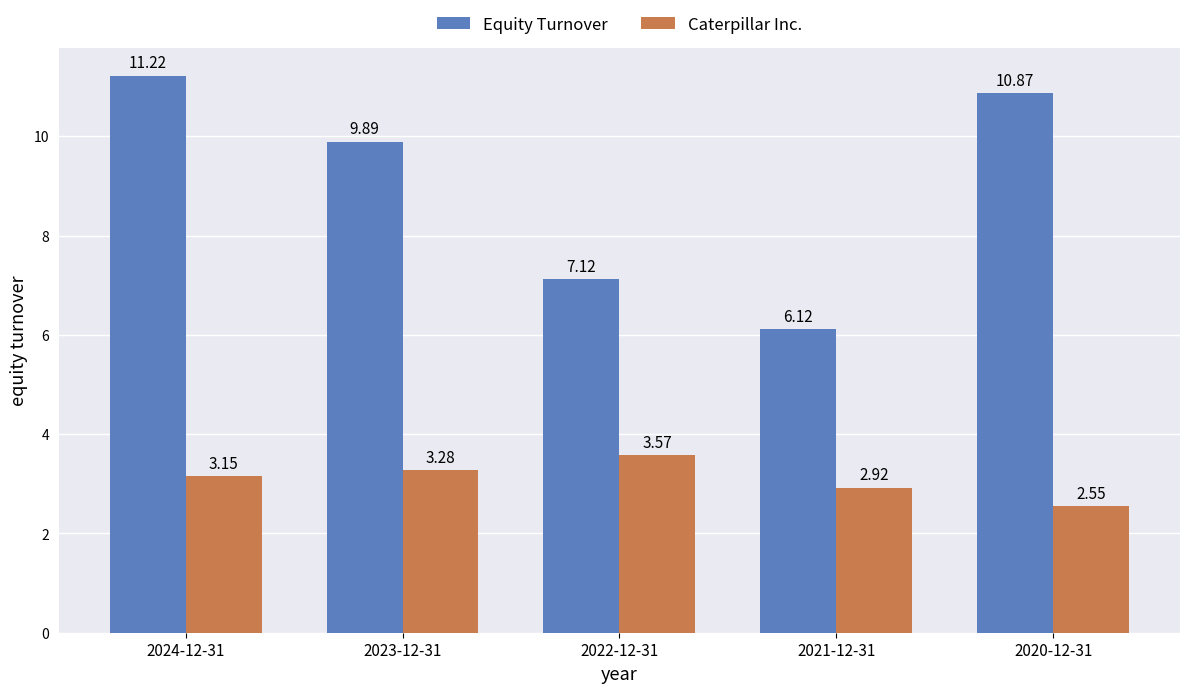

Where is Caterpillar Inc. nearest to the value 3?

2021-12-31